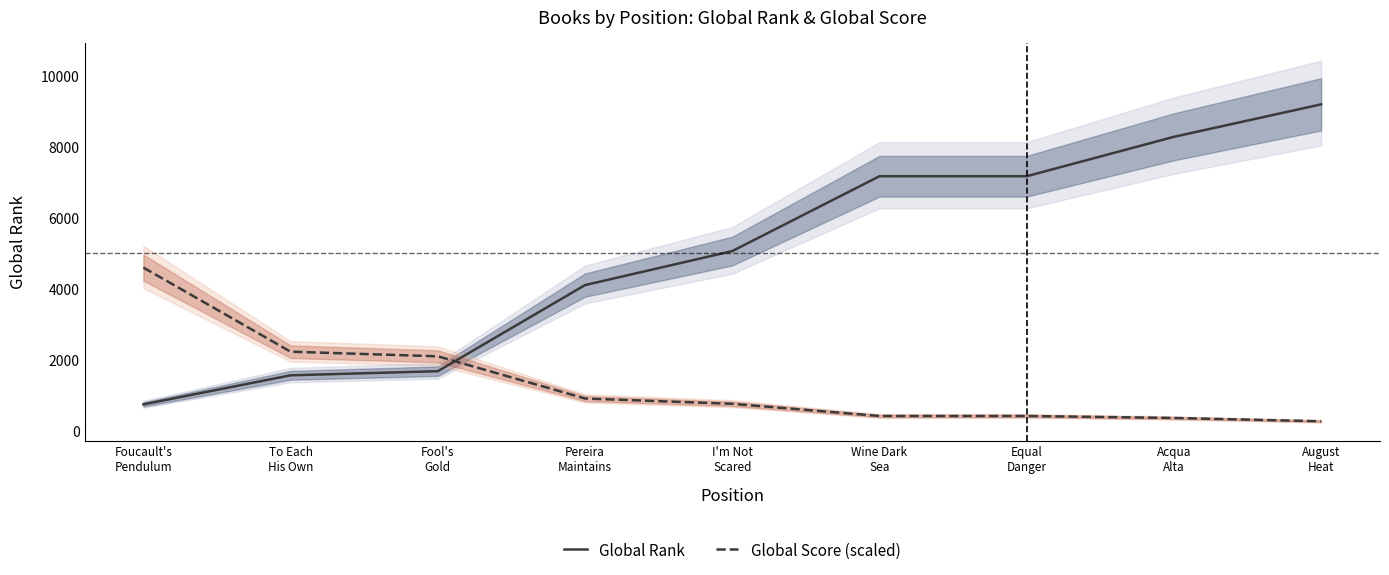

Which series has the largest range (max minus min)?

Global Rank